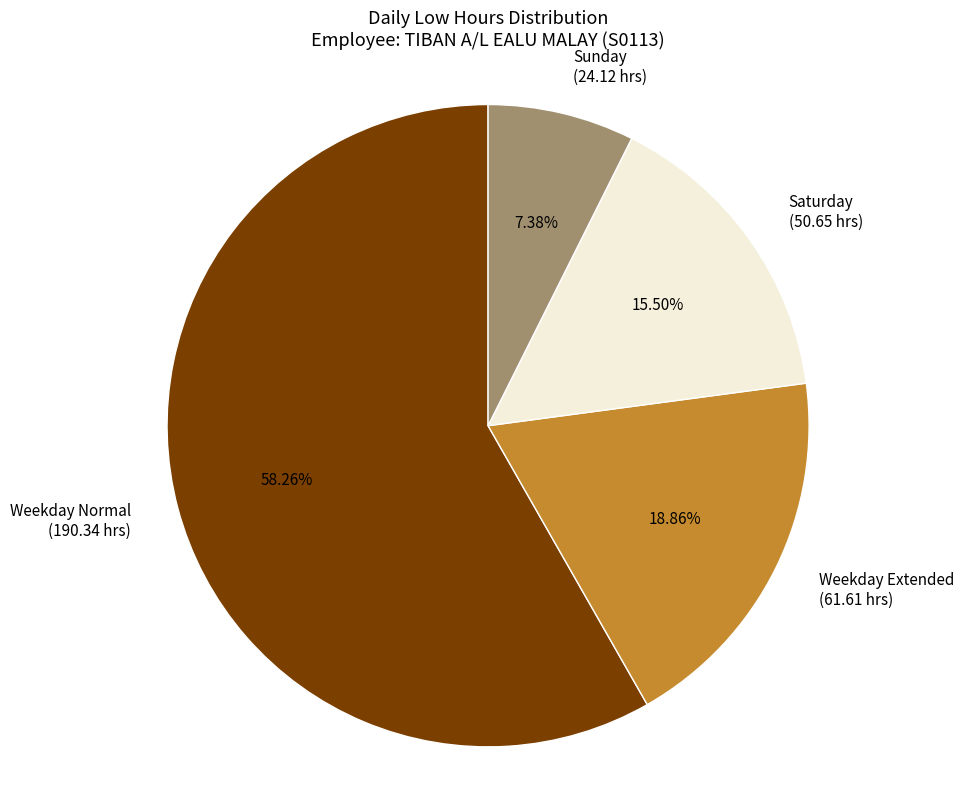

Is the sum of Sunday and Weekday Normal greater than half?

Yes